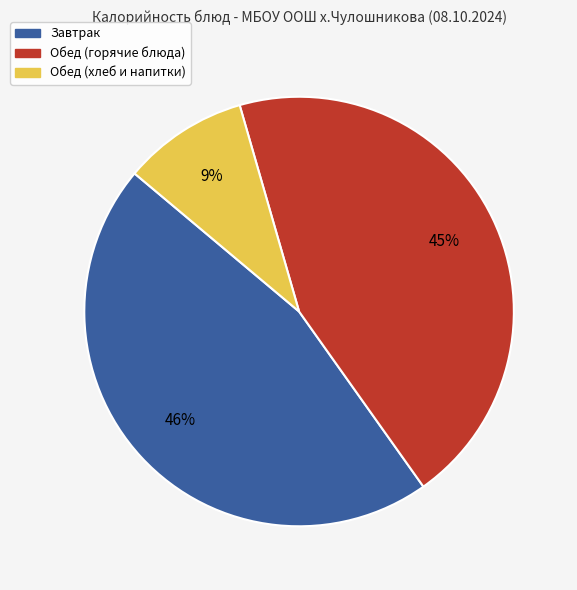

Which category has the biggest portion of the pie?

Завтрак